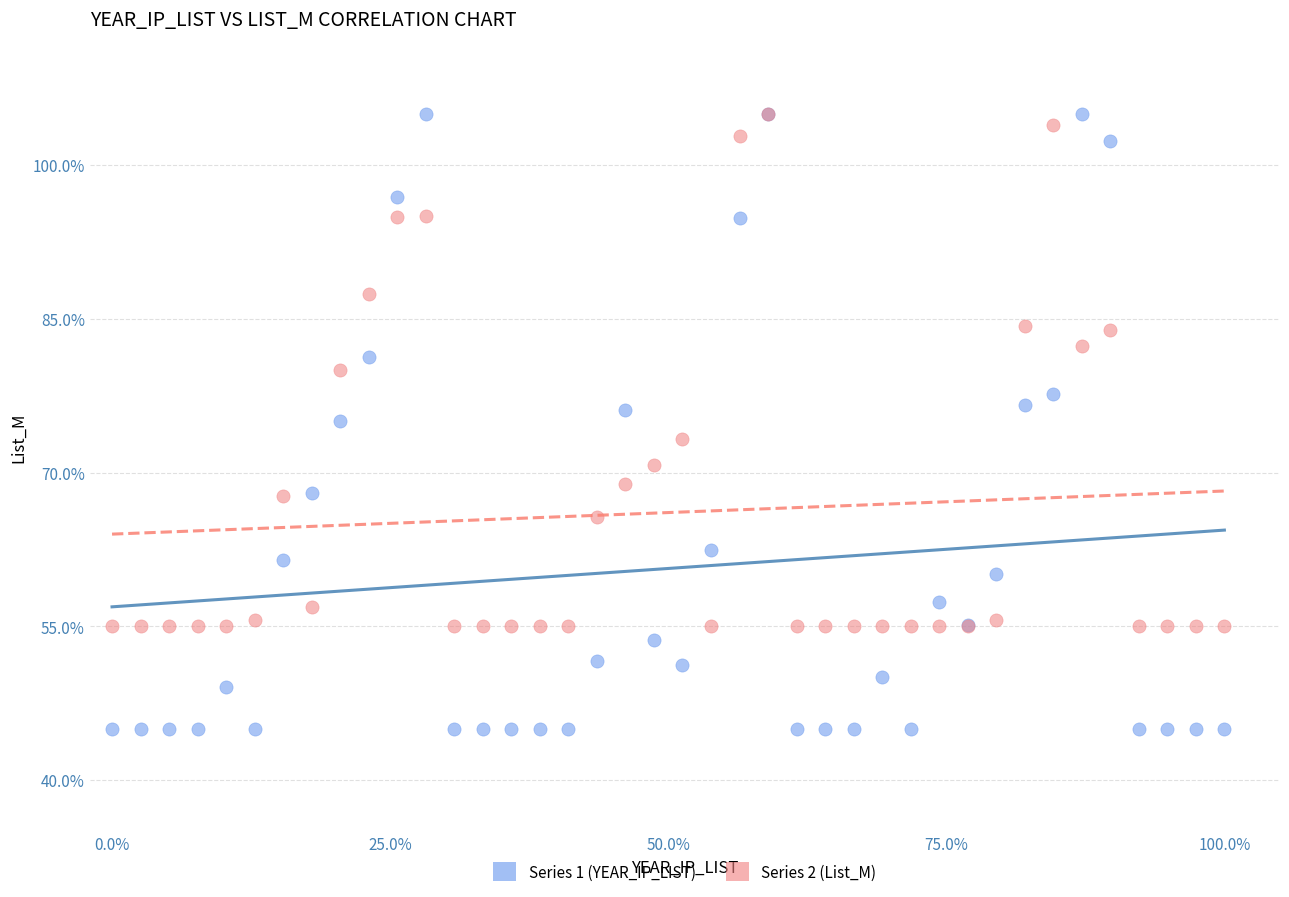

What are all the series names shown in the legend?

Series 1 (YEAR_IP_LIST), Series 2 (List_M)